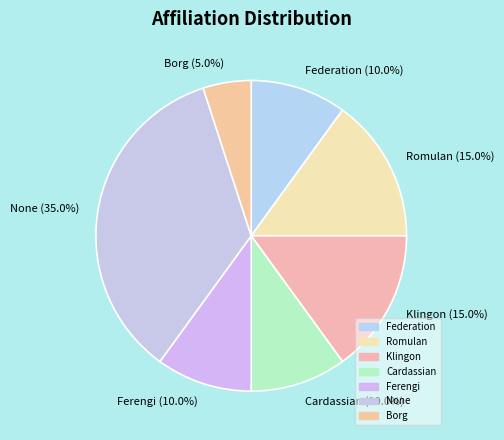

To the nearest percent, what portion does Klingon represent?

15%